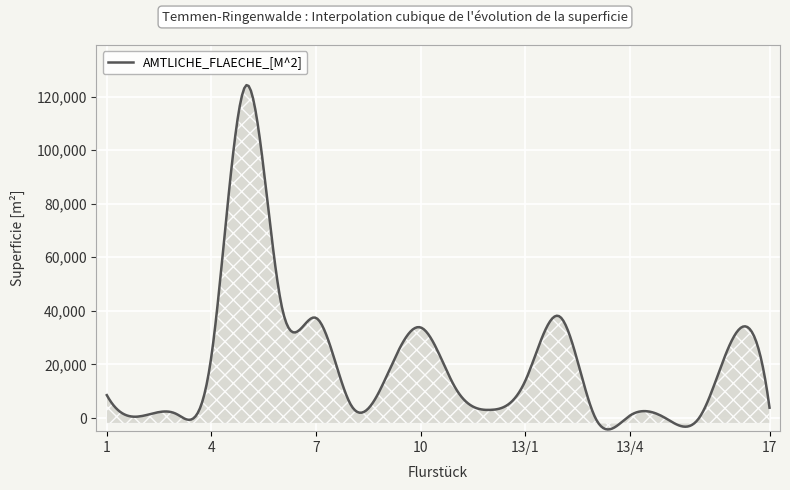

How many lines are shown in the chart?

1